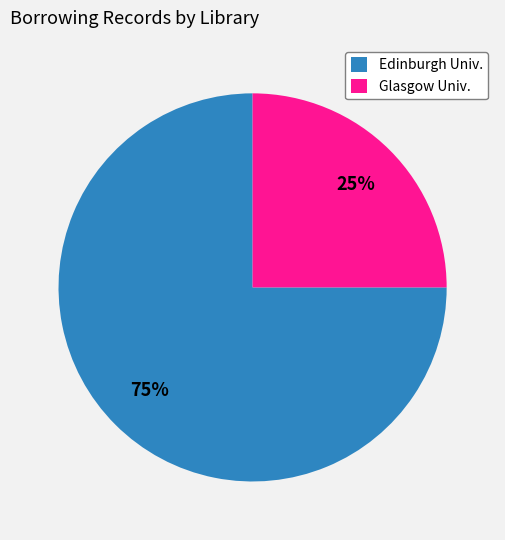

Is there any slice that represents more than half of the pie?

Yes